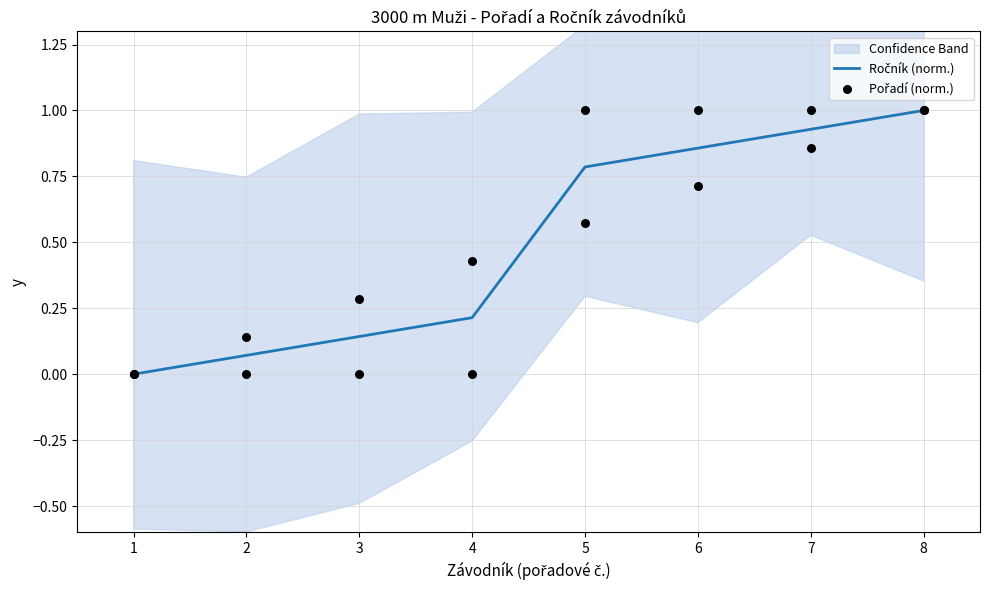

Which series has the largest total across all categories?

Ročník (norm.)